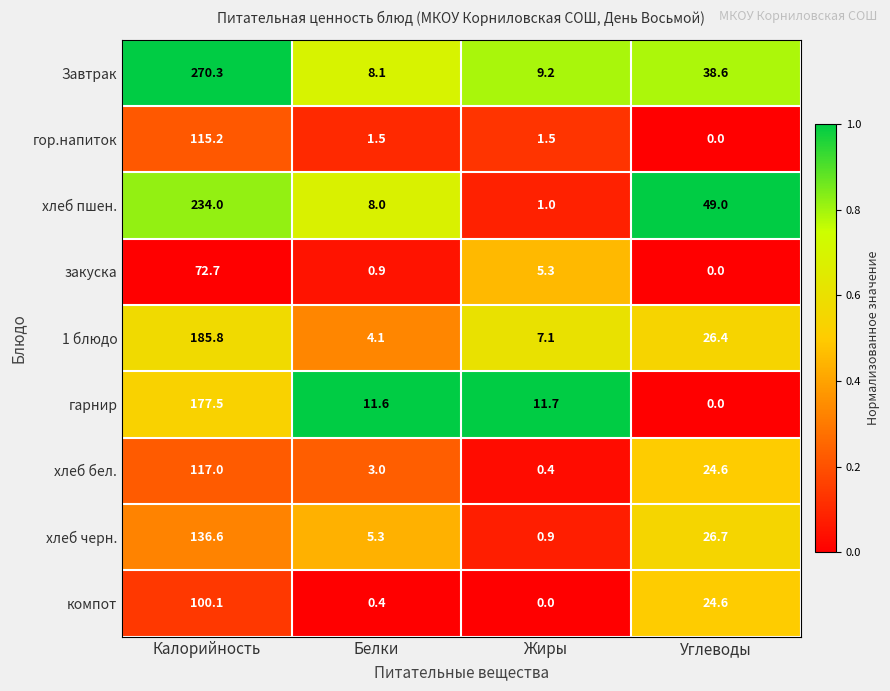

How many series are shown in this chart?

9